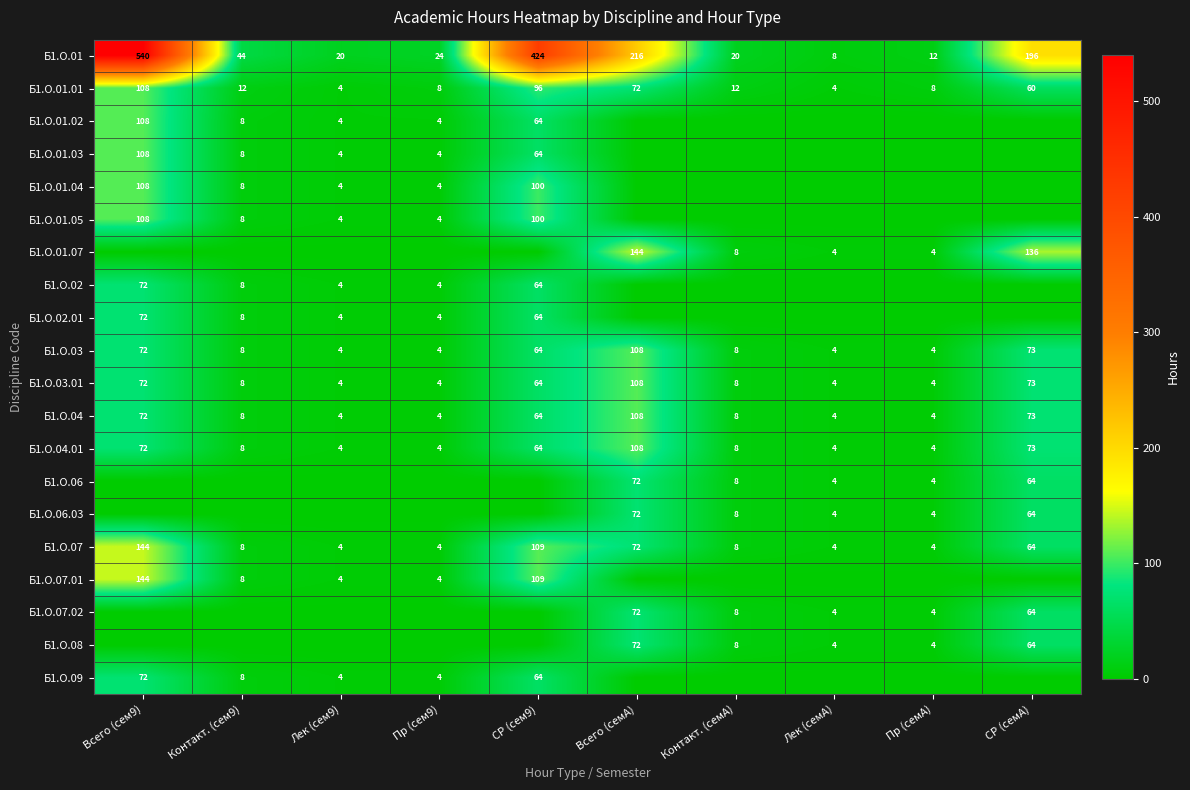

Where is Б1.О.01.01 nearest to the value 56?

СР (семA)